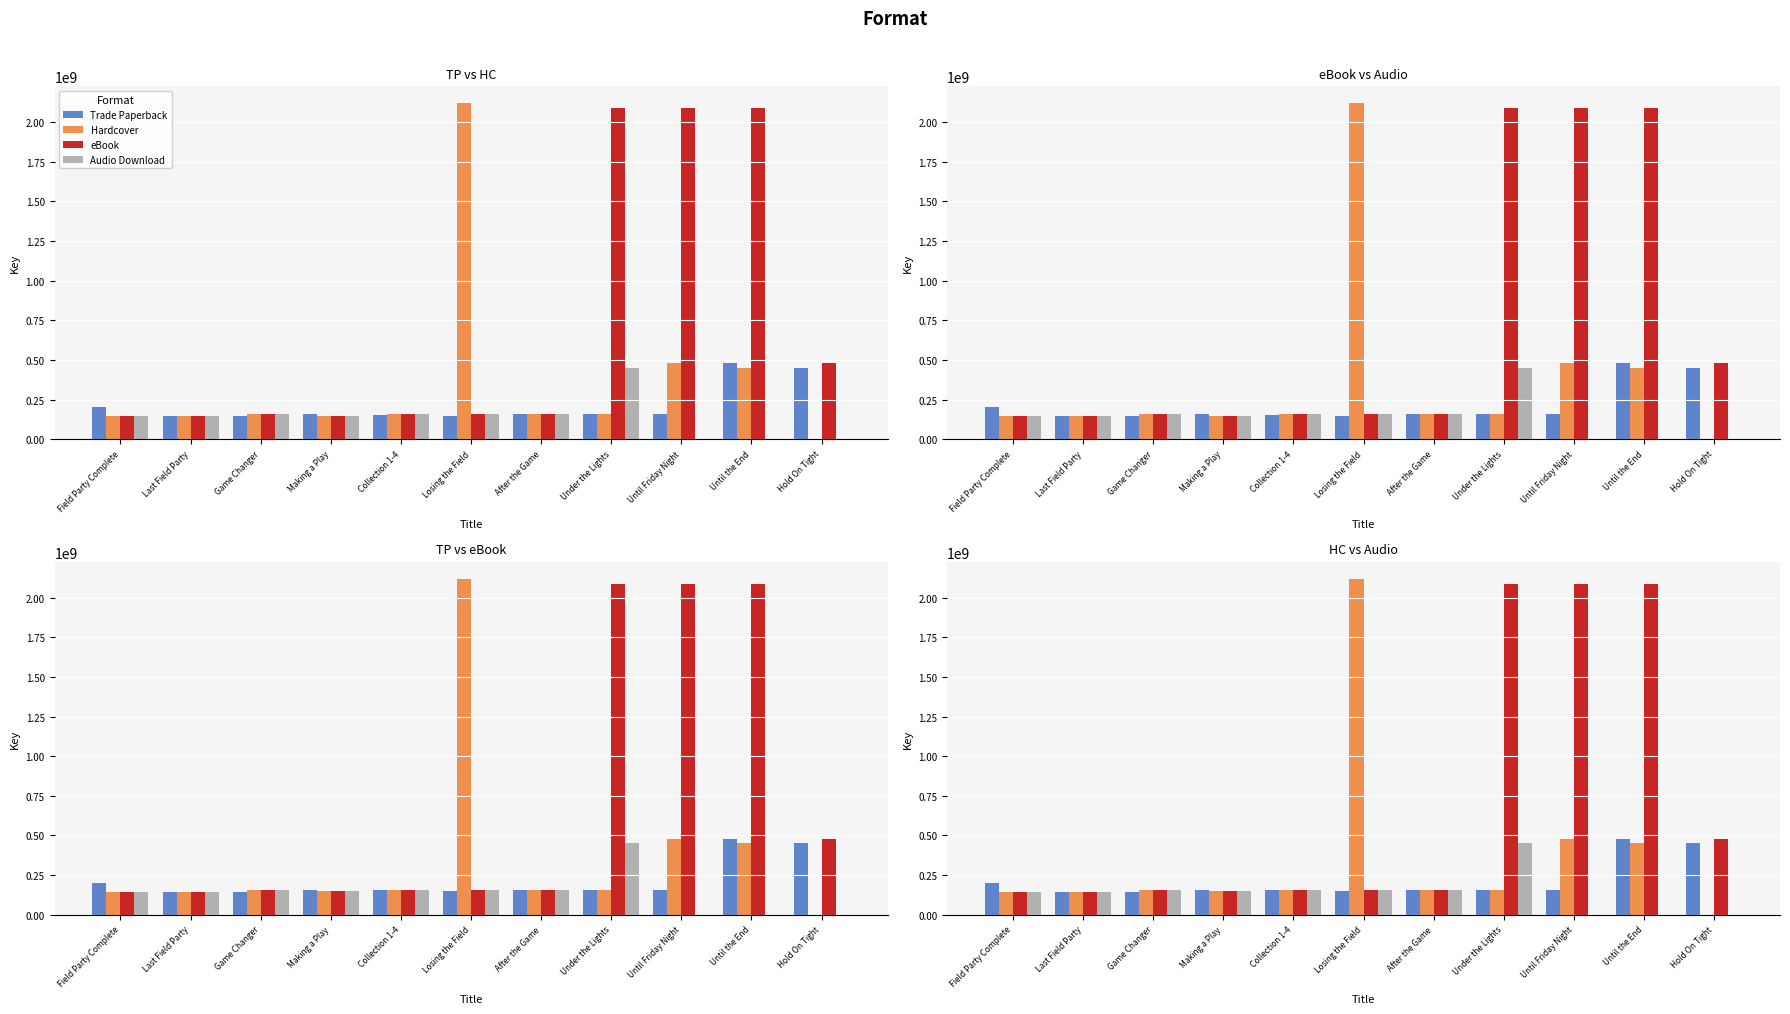

Reading left to right, extract all data points from this chart.

Trade Paperback: Field Party Complete=200910685	Last Field Party=143908946	Game Changer=143908313	Making a Play=157965582	Collection 1-4=155384622	Losing the Field=148069475	After the Game=158123858	Under the Lights=158123409	Until Friday Night=158123043	Until the End=478942098	Hold On Tight=449437979
Hardcover: Field Party Complete=143908946	Last Field Party=143908313	Game Changer=157965582	Making a Play=148069475	Collection 1-4=158123858	Losing the Field=2119919155	After the Game=158123409	Under the Lights=158123043	Until Friday Night=478942098	Until the End=449437979	Hold On Tight=0
eBook: Field Party Complete=143908946	Last Field Party=143908313	Game Changer=157965582	Making a Play=148069475	Collection 1-4=158123858	Losing the Field=158123409	After the Game=158123043	Under the Lights=2086746377	Until Friday Night=2086745617	Until the End=2086744599	Hold On Tight=478942098
Audio Download: Field Party Complete=143908946	Last Field Party=143908313	Game Changer=157965582	Making a Play=148069475	Collection 1-4=158123858	Losing the Field=158123409	After the Game=158123043	Under the Lights=449437979	Until Friday Night=0	Until the End=0	Hold On Tight=0